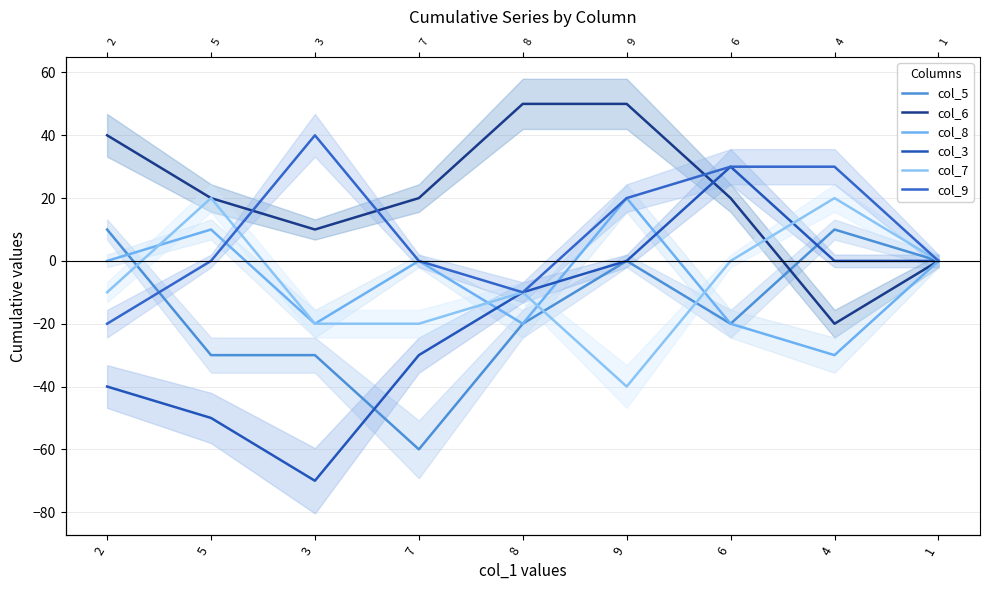

What is the label of the 5th point from the left?

8